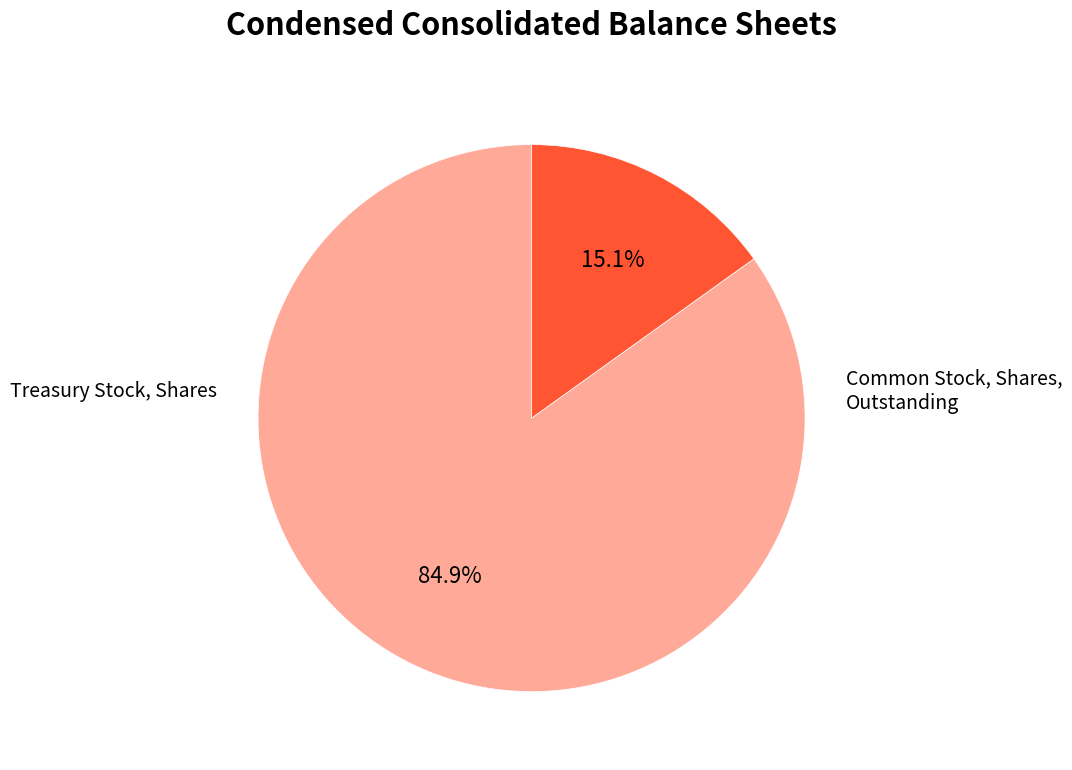

Does any single category account for the majority?

Yes